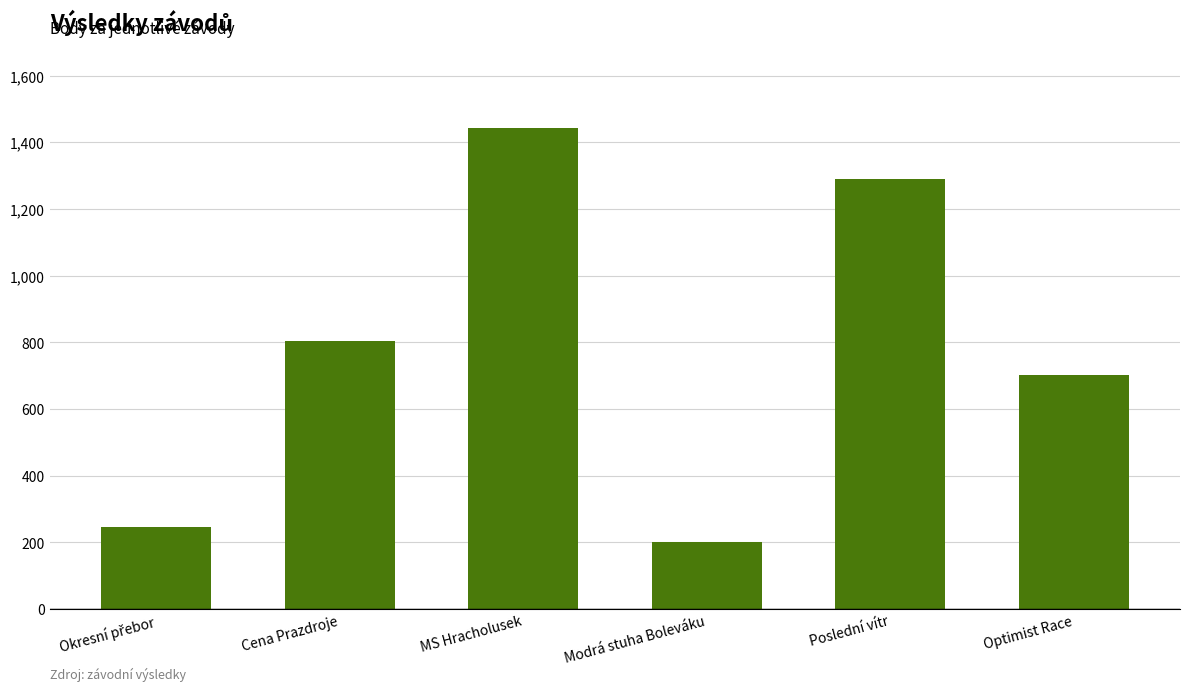

How many bars are there in total?

6